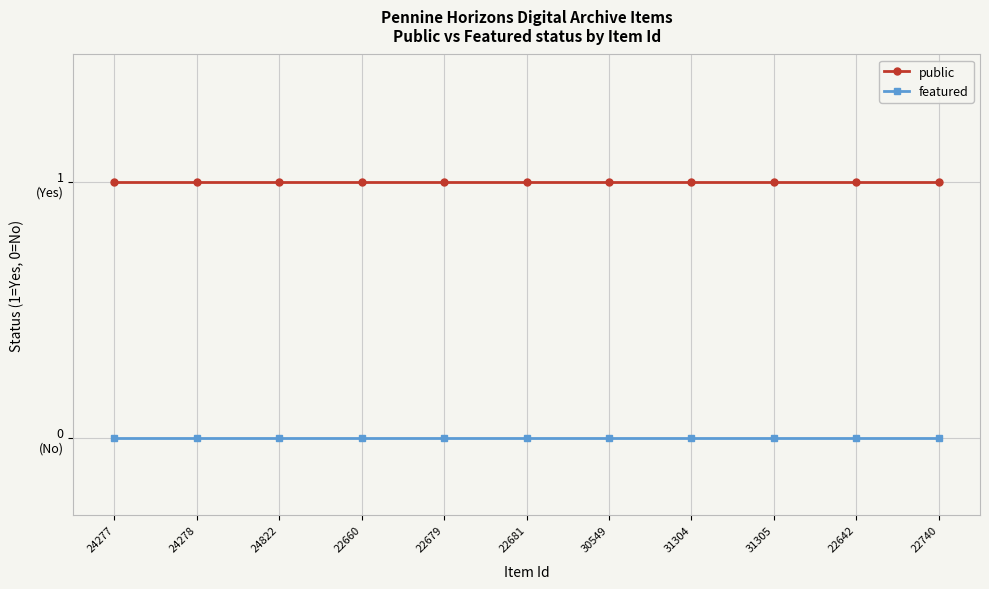

Which series has the largest total across all categories?

public